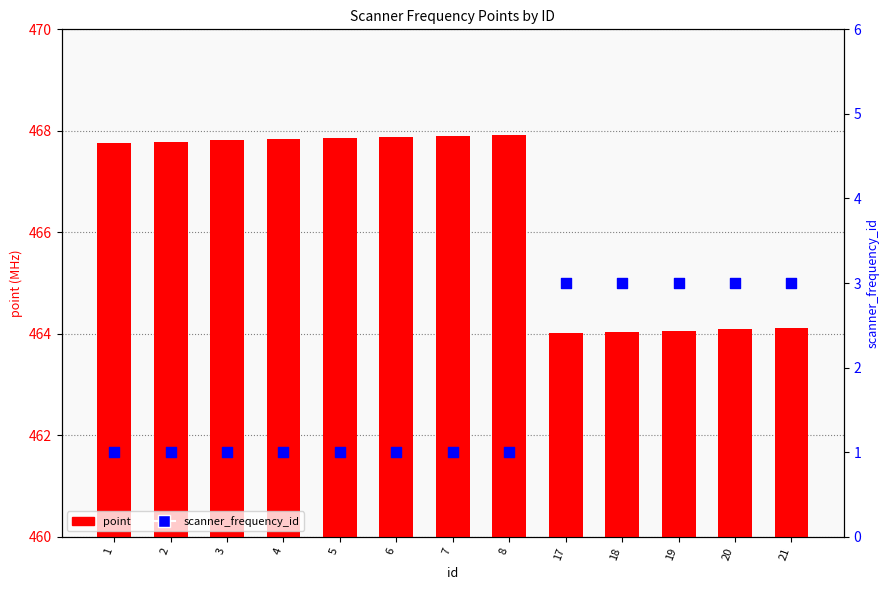

At which category is the sum across all series the highest?

8